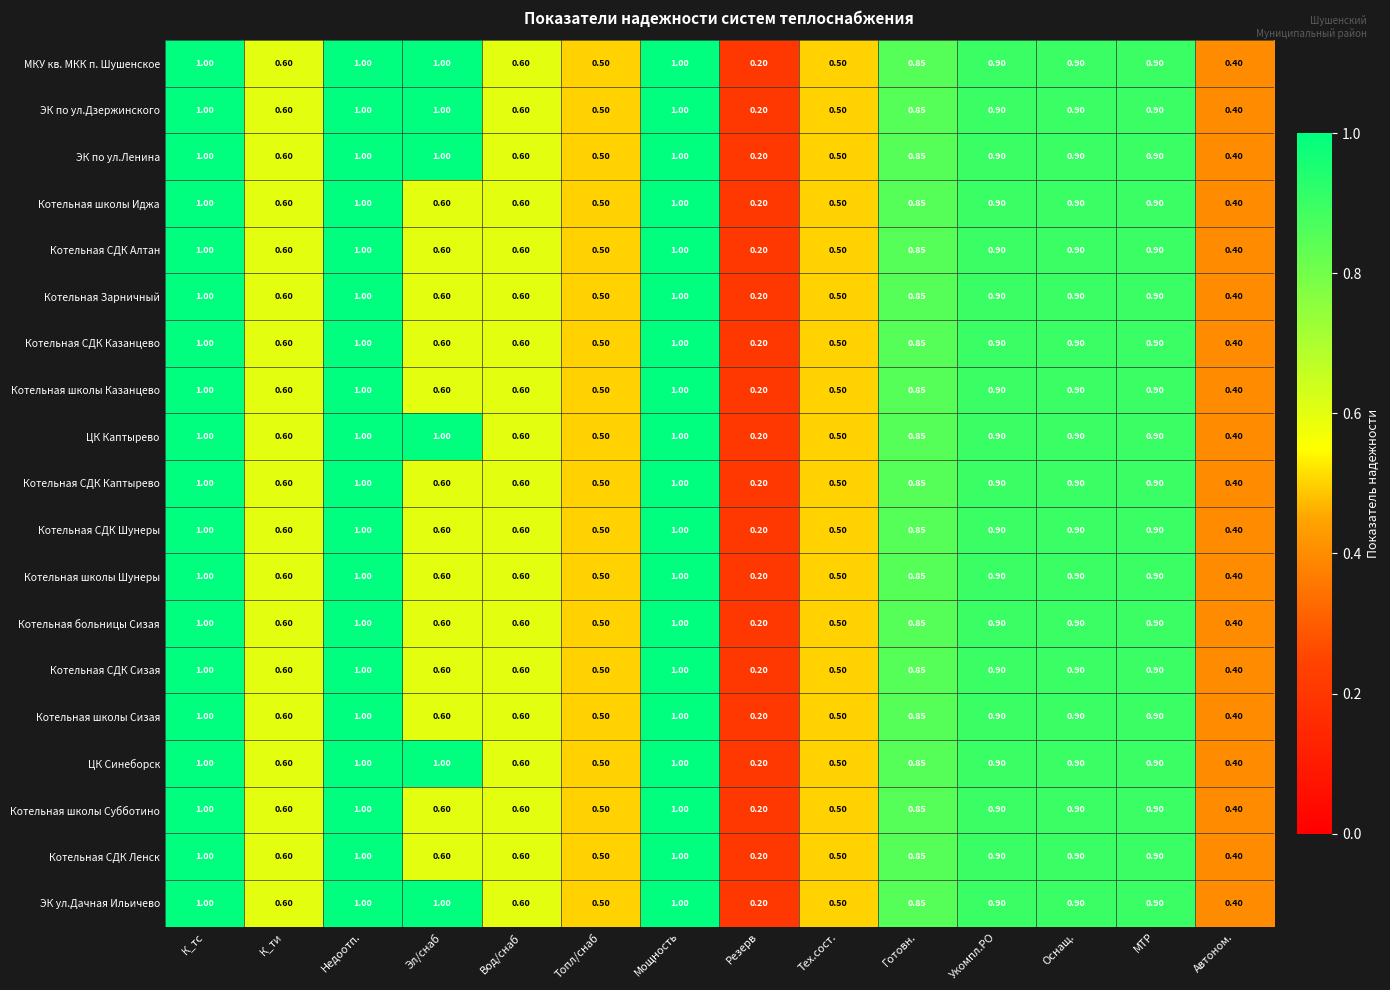

At which label is МКУ кв. МКК п. Шушенское closest to 0?

Резерв